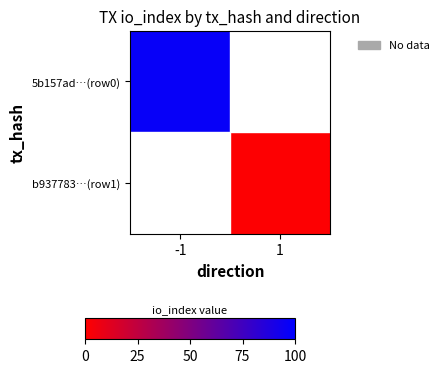

Read the 5b157ad…(row0) value at -1.

97.0